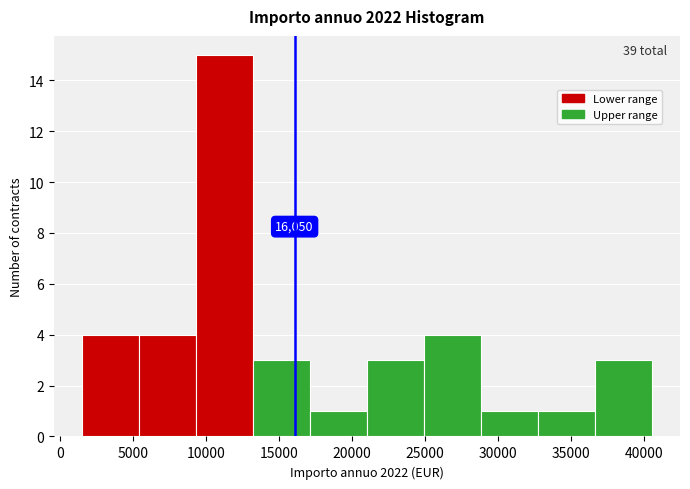

Which range on the x-axis has the tallest bar?

9300 to 13200